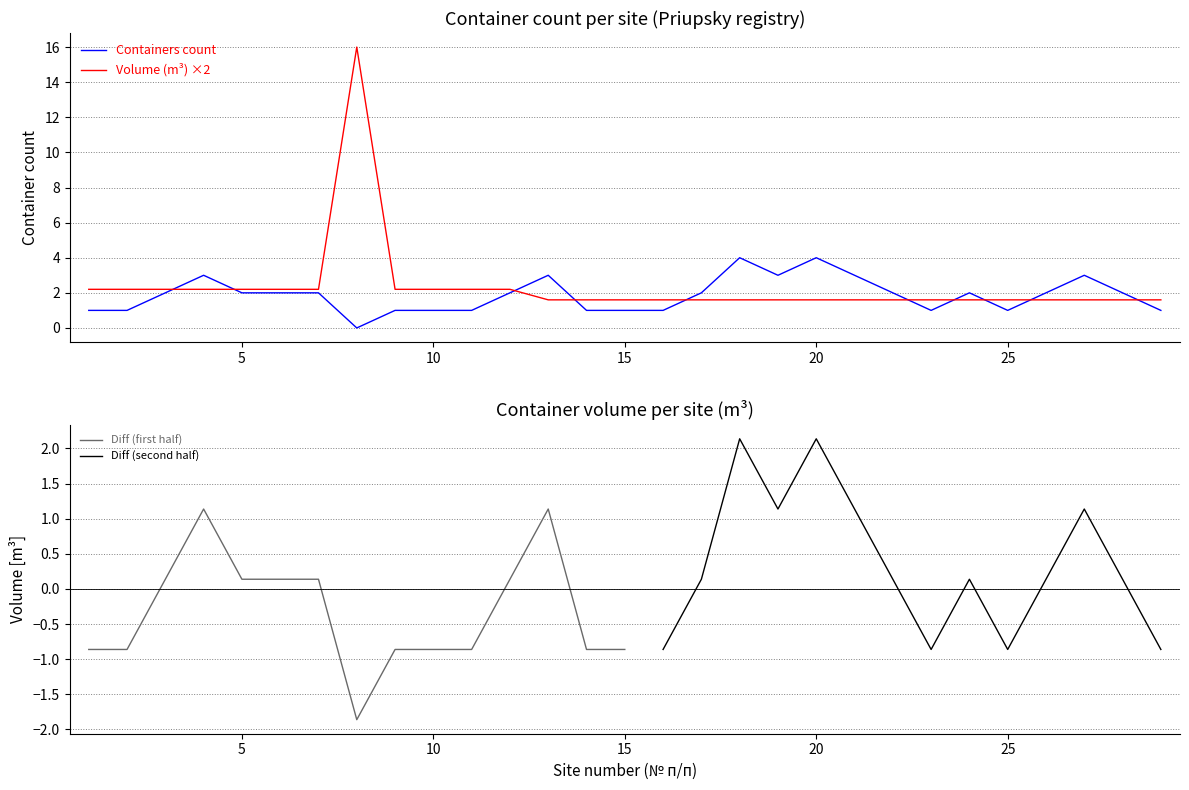

What is the maximum value for Container volume (m3)?

16.0